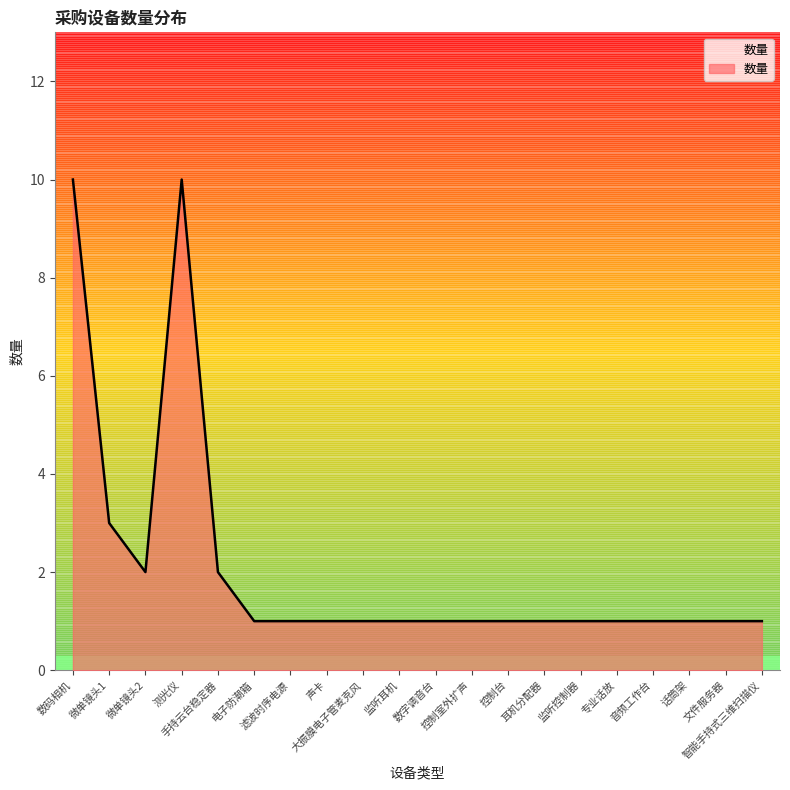

Where is the first local maximum?

测光仪